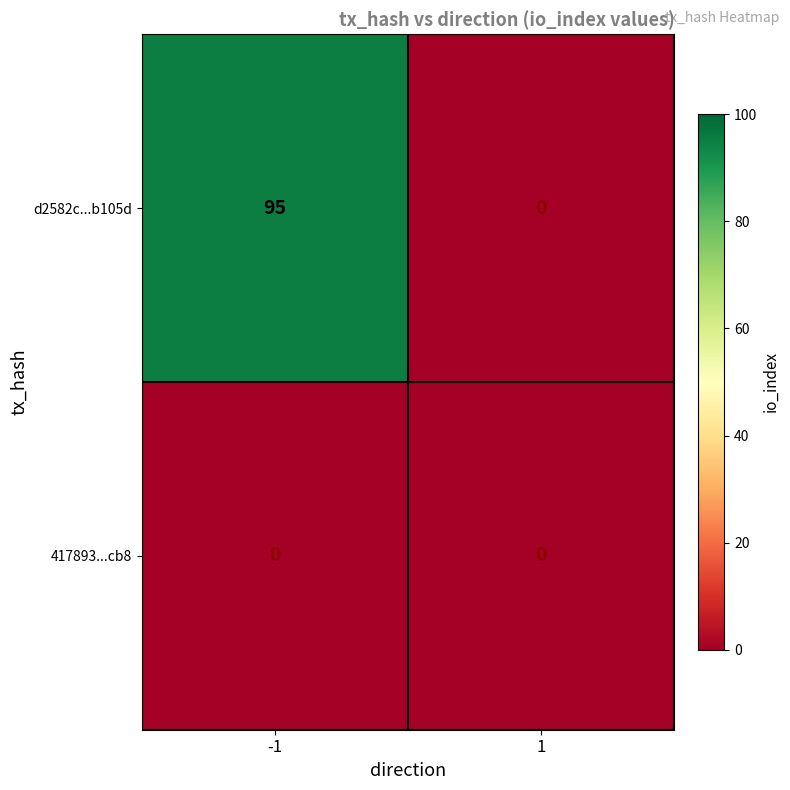

At how many categories does at least one series exceed 60?

1